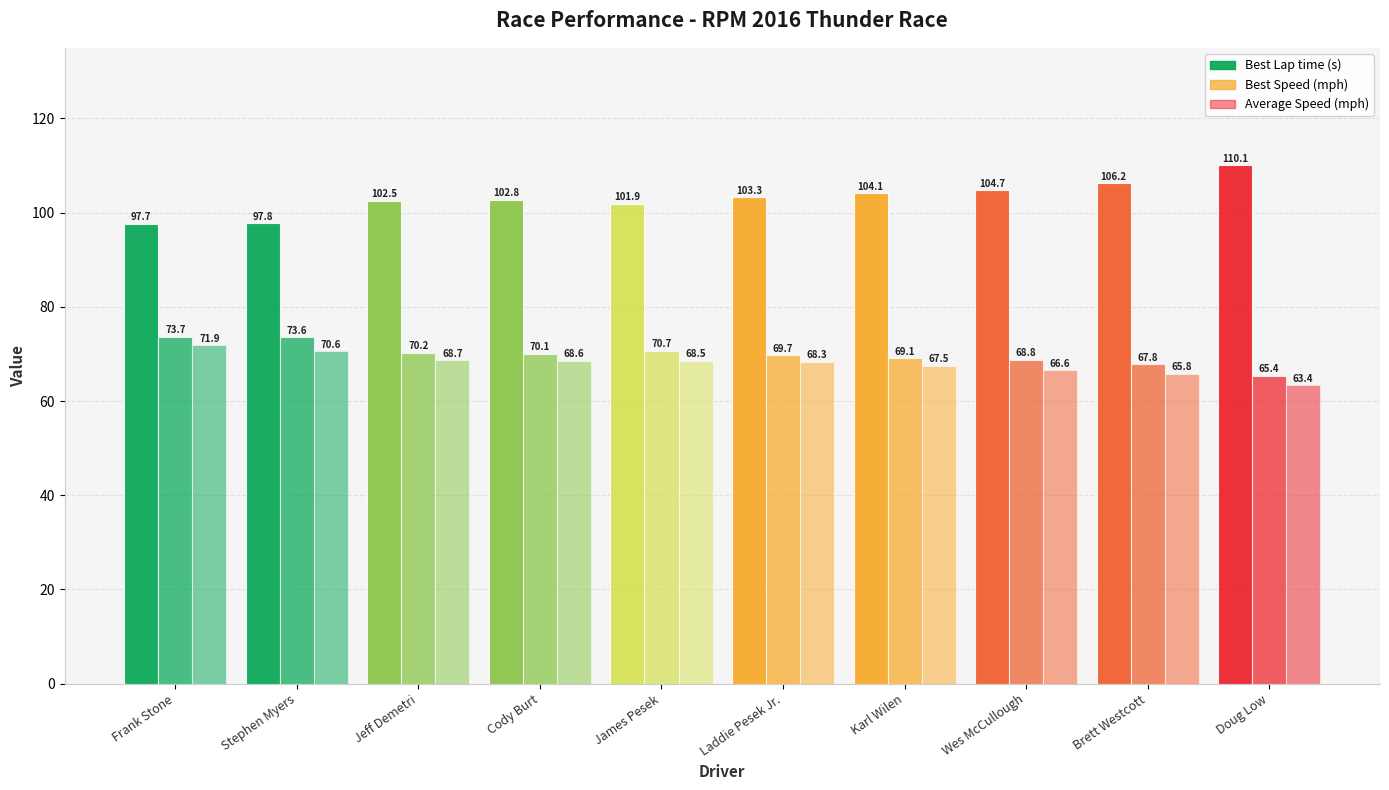

How many groups of bars are there?

10